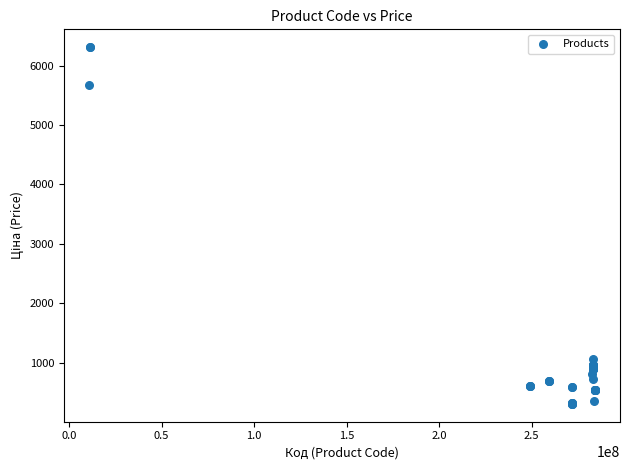

What Y value in the scatter plot is closest to 3309?

1069.8